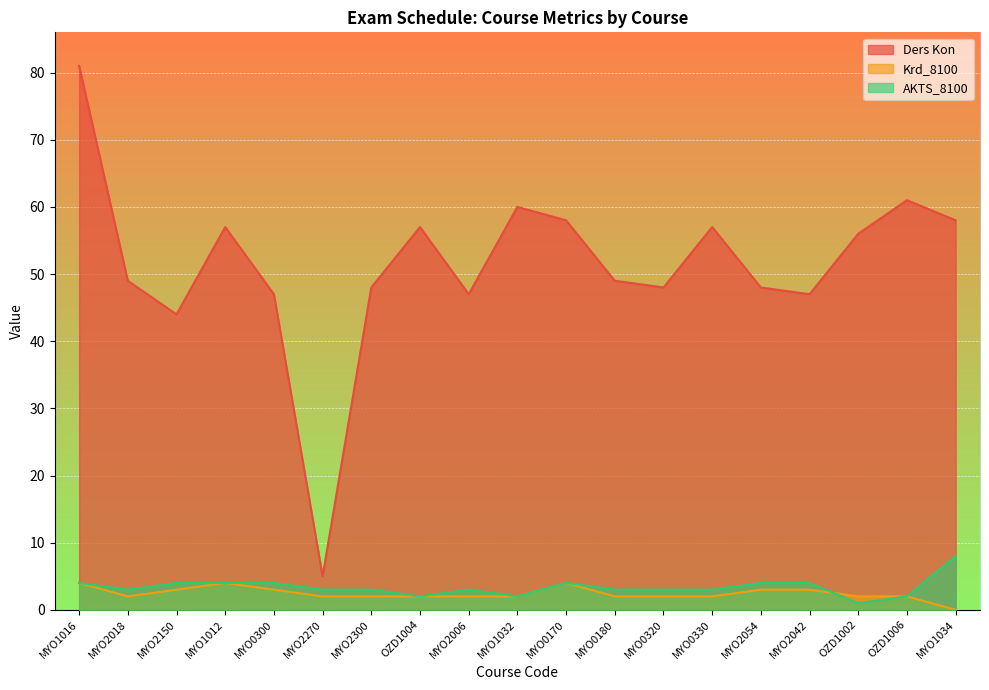

Reading right to left, list all the values displayed in this chart.

Ders Kon: MYO1034=58	OZD1006=61	OZD1002=56	MYO2042=47	MYO2054=48	MYO0330=57	MYO0320=48	MYO0180=49	MYO0170=58	MYO1032=60	MYO2006=47	OZD1004=57	MYO2300=48	MYO2270=5	MYO0300=47	MYO1012=57	MYO2150=44	MYO2018=49	MYO1016=81
Krd_8100: MYO1034=0	OZD1006=2	OZD1002=2	MYO2042=3	MYO2054=3	MYO0330=2	MYO0320=2	MYO0180=2	MYO0170=4	MYO1032=2	MYO2006=2	OZD1004=2	MYO2300=2	MYO2270=2	MYO0300=3	MYO1012=4	MYO2150=3	MYO2018=2	MYO1016=4
AKTS_8100: MYO1034=8	OZD1006=2	OZD1002=1	MYO2042=4	MYO2054=4	MYO0330=3	MYO0320=3	MYO0180=3	MYO0170=4	MYO1032=2	MYO2006=3	OZD1004=2	MYO2300=3	MYO2270=3	MYO0300=4	MYO1012=4	MYO2150=4	MYO2018=3	MYO1016=4